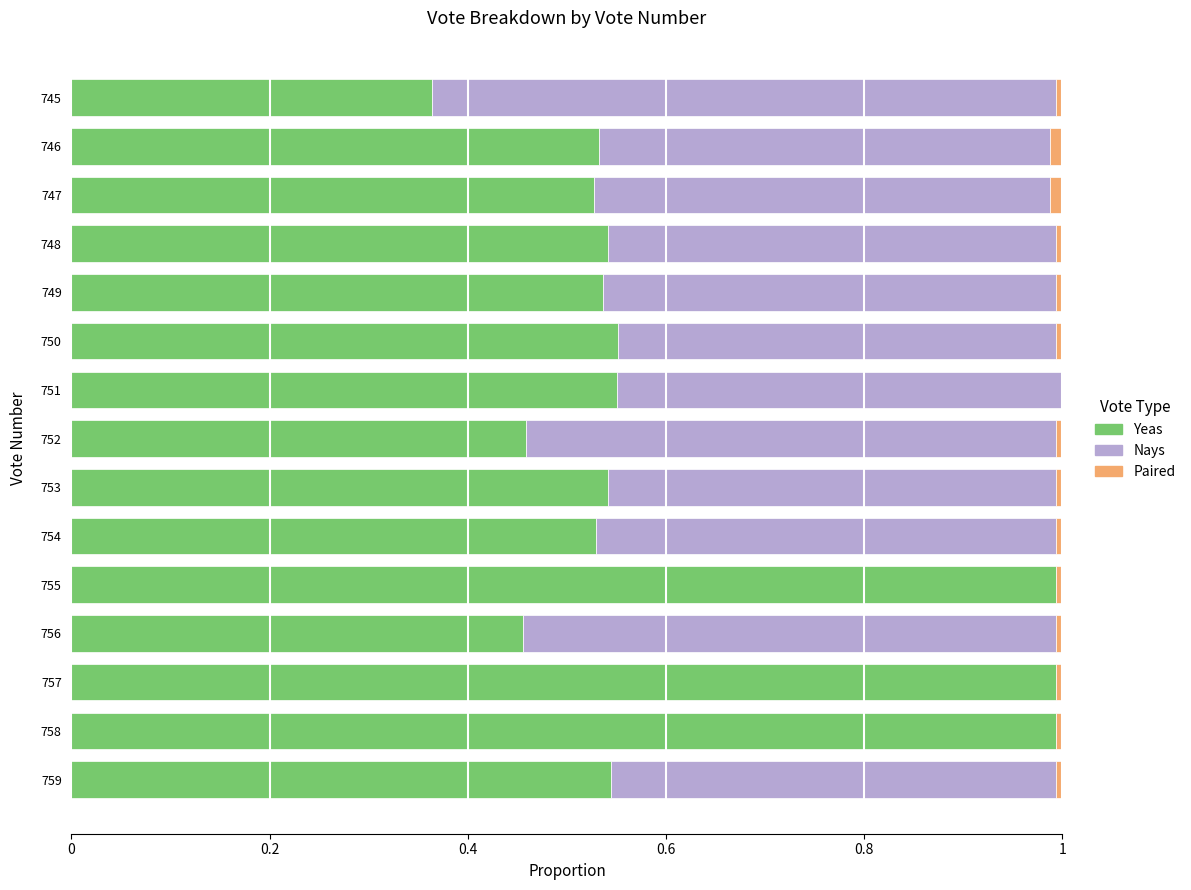

Count the number of data series in this chart.

3